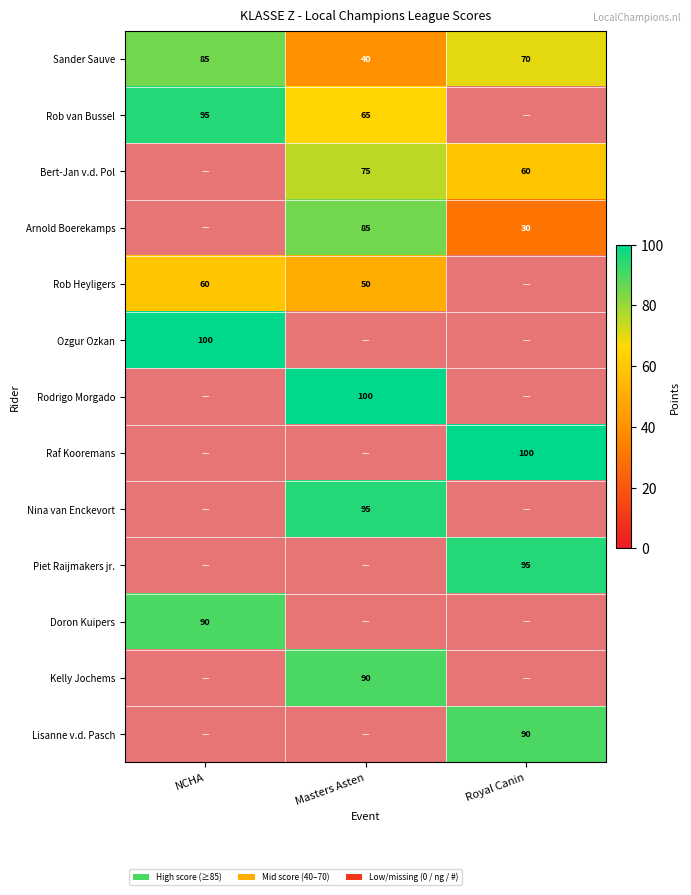

Which category has the highest value in the Sander Sauve series?

NCHA